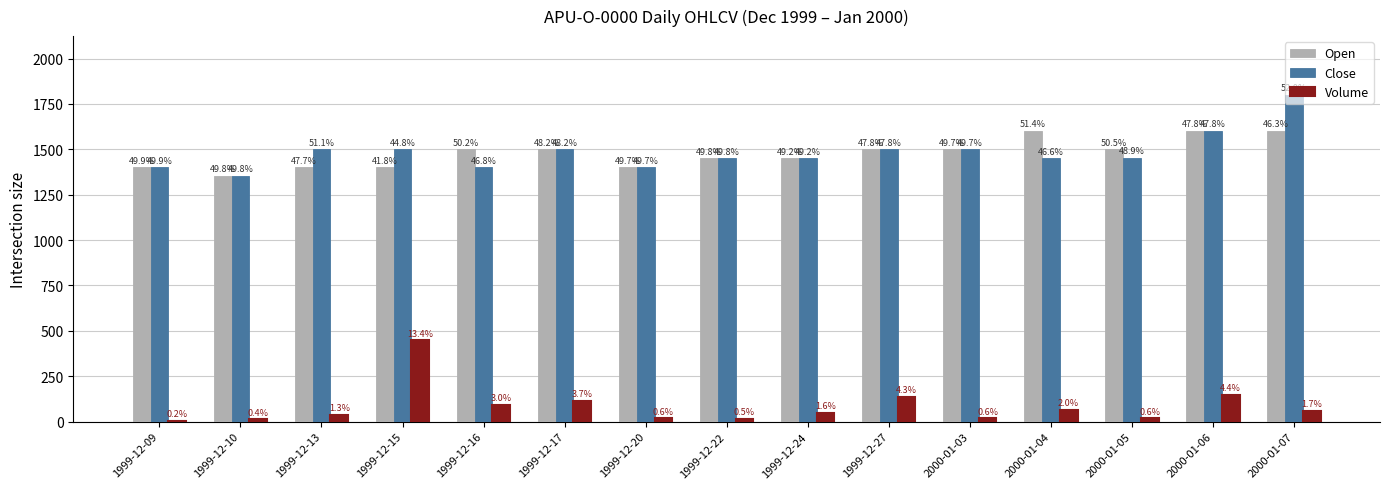

Reading right to left, transcribe all the data shown in this chart.

Open: 2000-01-07=1600	2000-01-06=1600	2000-01-05=1500	2000-01-04=1600	2000-01-03=1500	1999-12-27=1500	1999-12-24=1450	1999-12-22=1450	1999-12-20=1400	1999-12-17=1500	1999-12-16=1500	1999-12-15=1400	1999-12-13=1400	1999-12-10=1355	1999-12-09=1400
Close: 2000-01-07=1800	2000-01-06=1600	2000-01-05=1452	2000-01-04=1450	2000-01-03=1500	1999-12-27=1500	1999-12-24=1450	1999-12-22=1450	1999-12-20=1400	1999-12-17=1500	1999-12-16=1400	1999-12-15=1500	1999-12-13=1500	1999-12-10=1355	1999-12-09=1400
Volume: 2000-01-07=59	2000-01-06=147	2000-01-05=17	2000-01-04=63	2000-01-03=17	1999-12-27=135	1999-12-24=46	1999-12-22=14	1999-12-20=18	1999-12-17=114	1999-12-16=91	1999-12-15=448	1999-12-13=38	1999-12-10=12	1999-12-09=5